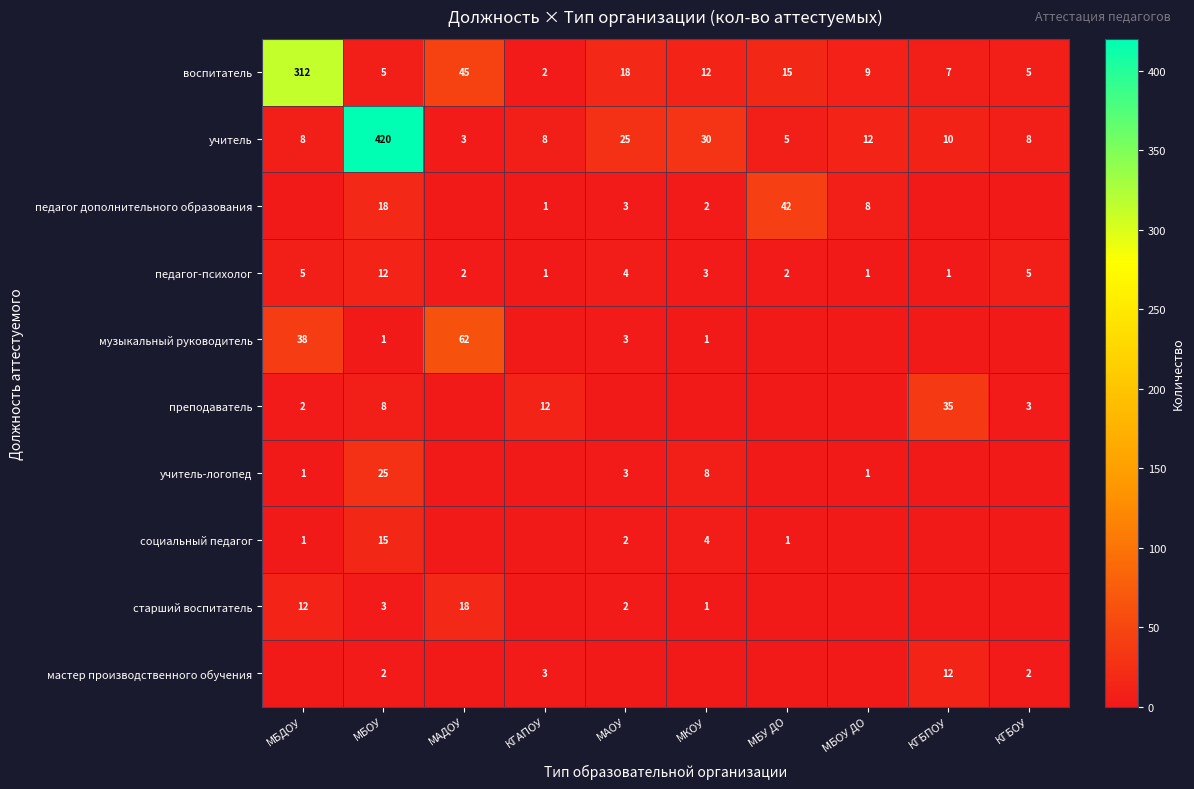

At МБОУ, list the series in order from largest to smallest.

учитель, учитель-логопед, педагог дополнительного образования, социальный педагог, педагог-психолог, преподаватель, воспитатель, старший воспитатель, мастер производственного обучения, музыкальный руководитель